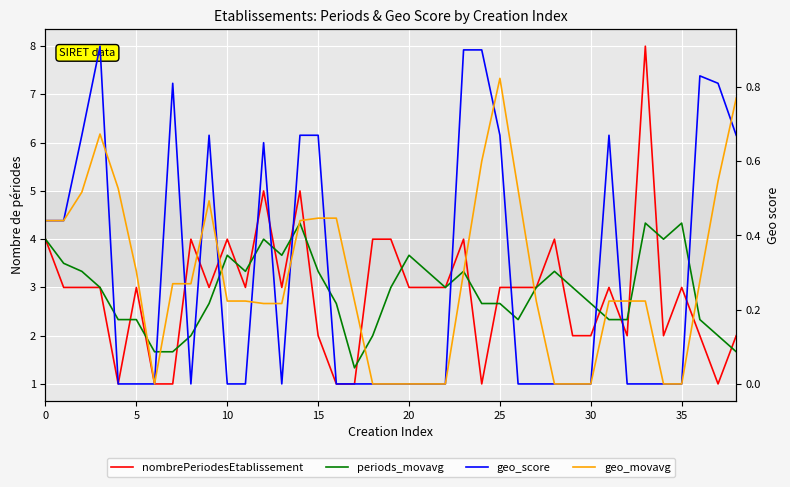

Which category has the highest value across all series?

33